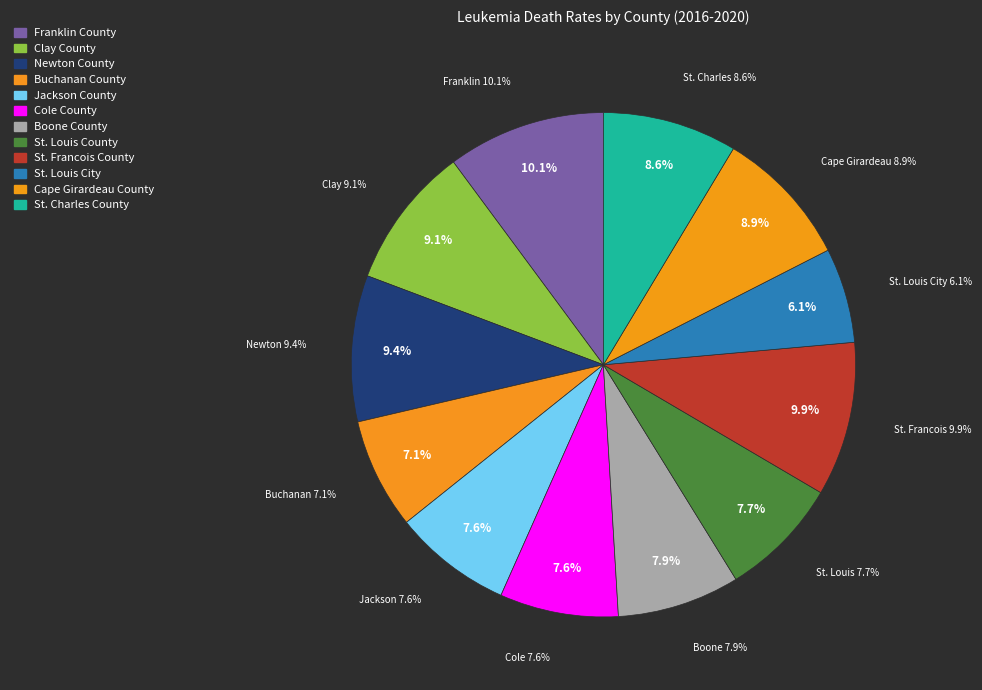

Rank the categories by value from highest to lowest.

Franklin County, St. Francois County, Newton County, Clay County, Cape Girardeau County, St. Charles County, Boone County, St. Louis County, Jackson County, Cole County, Buchanan County, St. Louis City